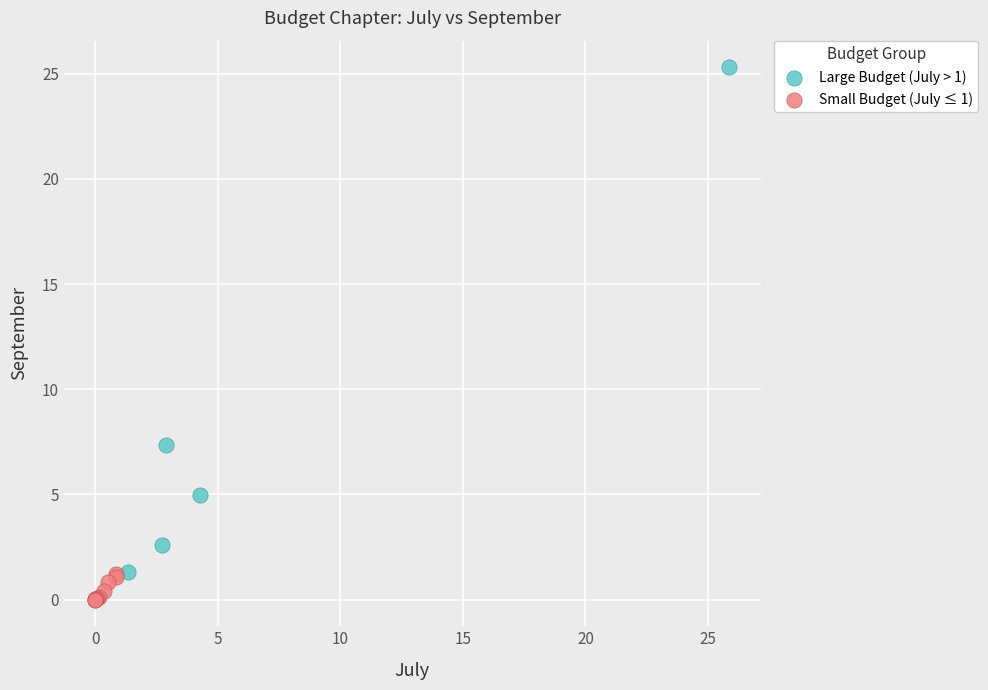

Which series reaches the minimum Y coordinate?

Small Budget (July ≤ 1)